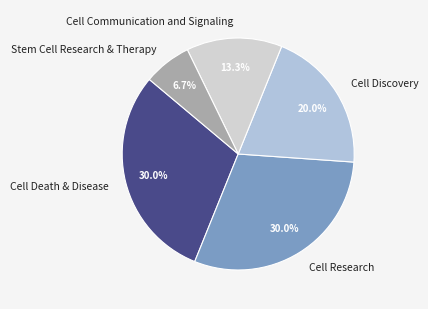

Approximately how many times larger is the value at Cell Death & Disease compared to Cell Research?

1.0